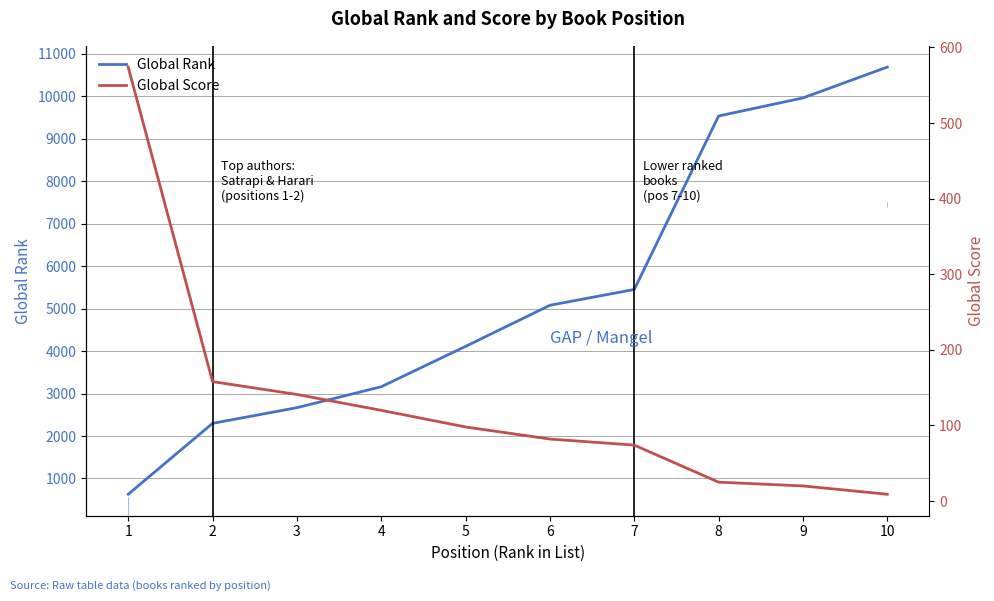

Reading right to left, what are all the values shown in this chart?

Global Rank: 10685	9959	9533	5450	5078	4110	3160	2667	2298	629
Global Score: 9	20	25	74	82	98	120	141	158	574